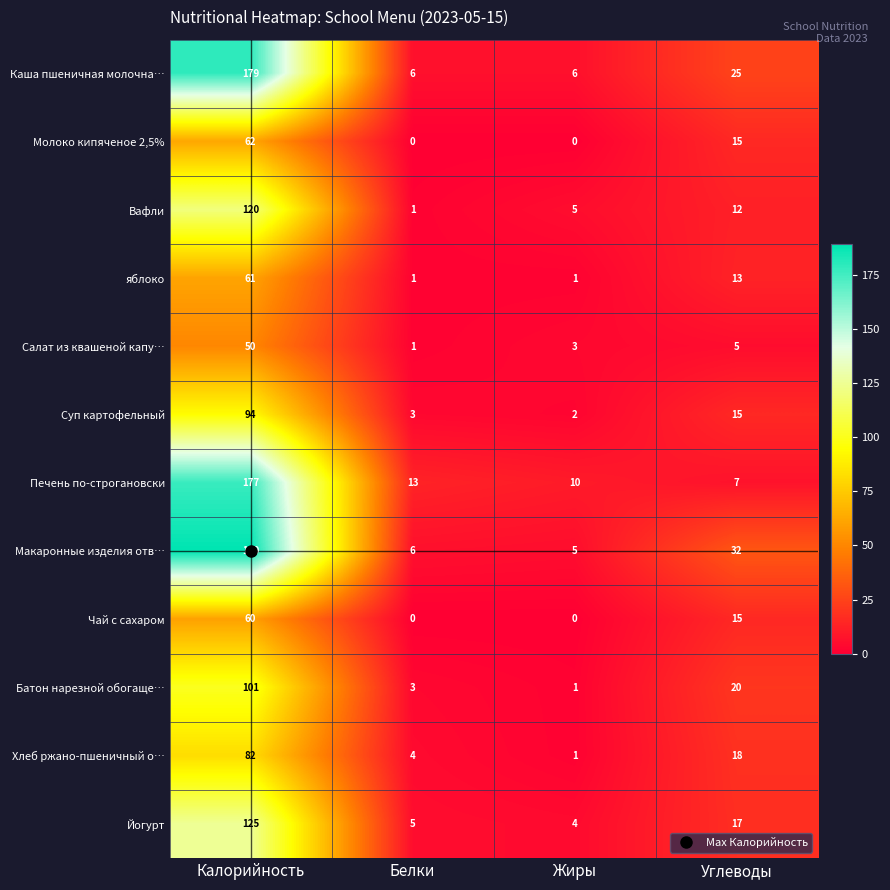

Between Белки and Углеводы, which series saw the biggest shift?

Макаронные изделия отв…